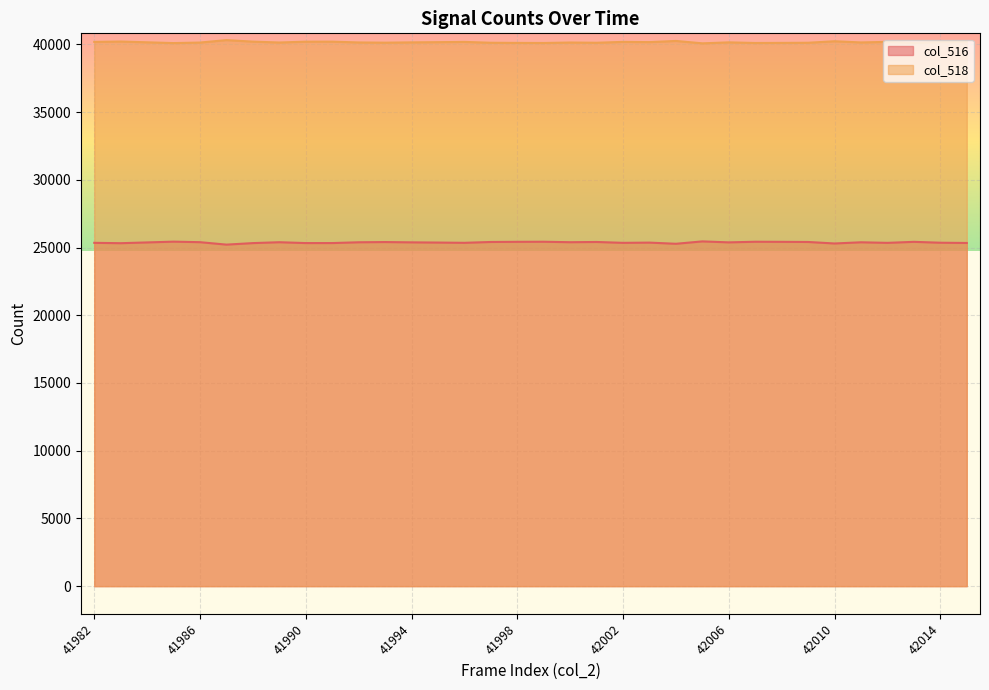

What are all the series names shown in the legend?

col_516, col_518